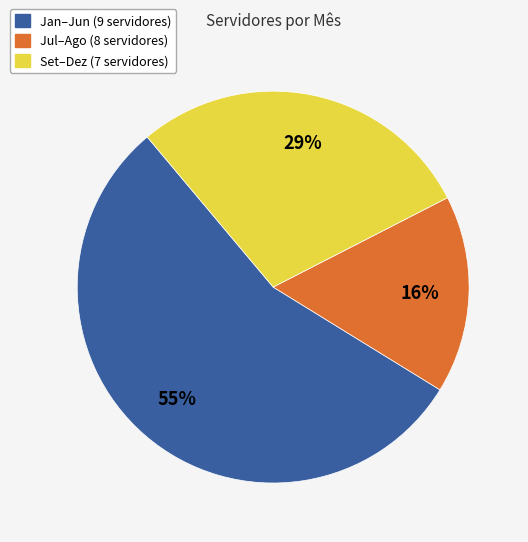

Which category accounts for the majority?

Jan–Jun (9 servidores)